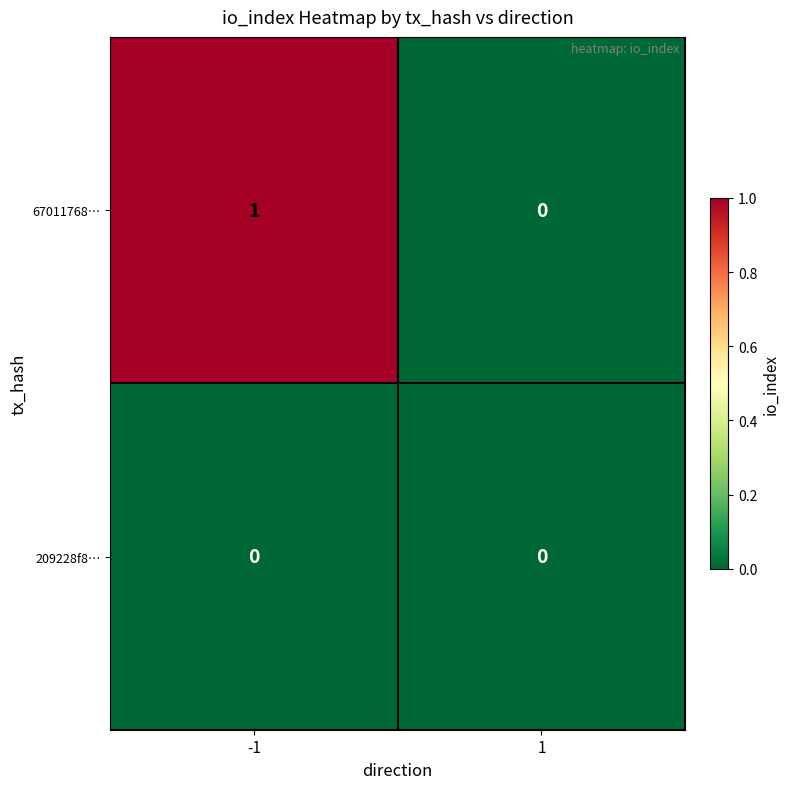

At which category is the sum across all series the highest?

-1